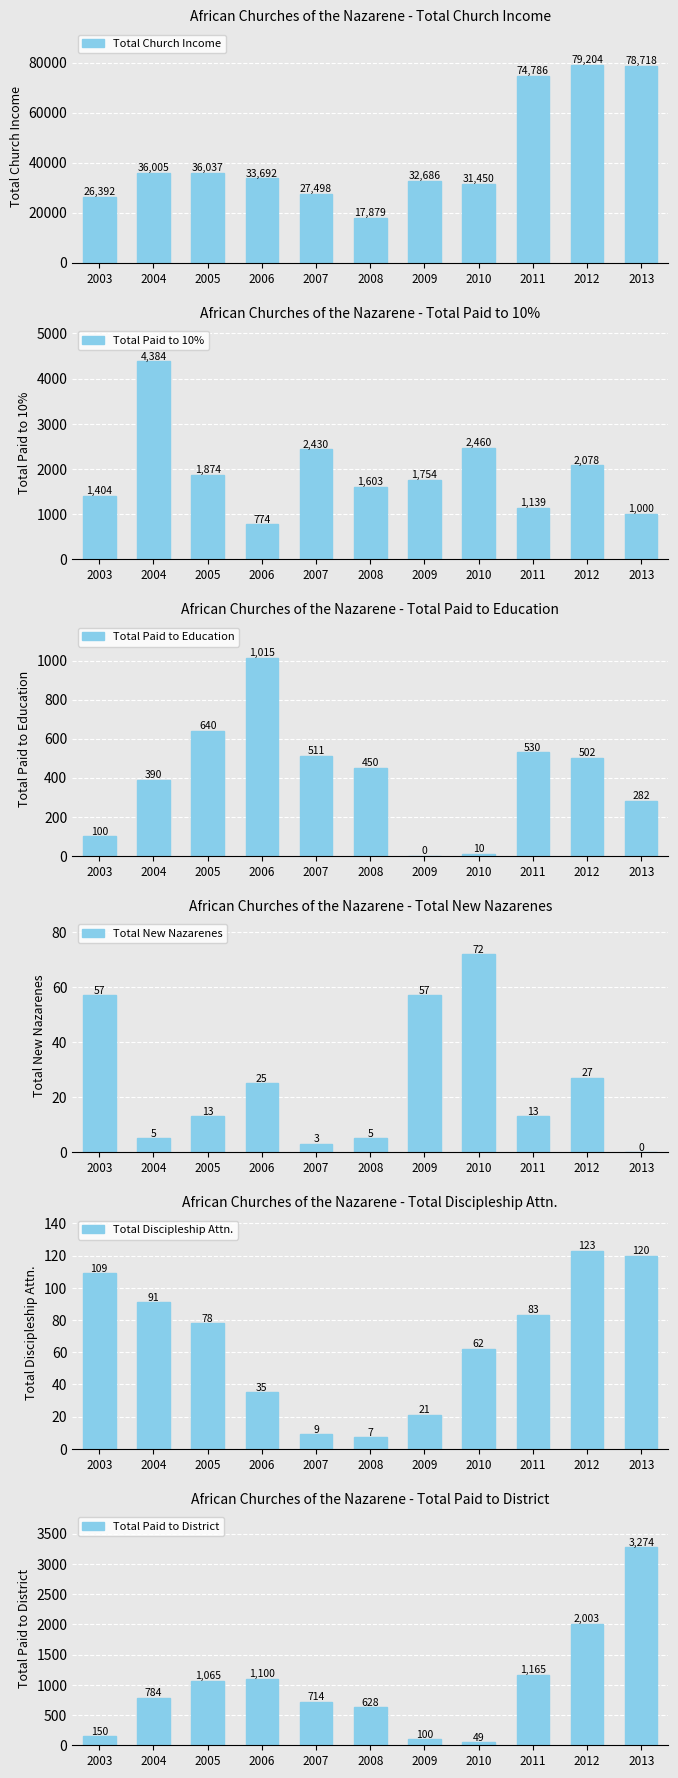

What is the value of the Total Paid to District bar at the 11th from the left?

3274